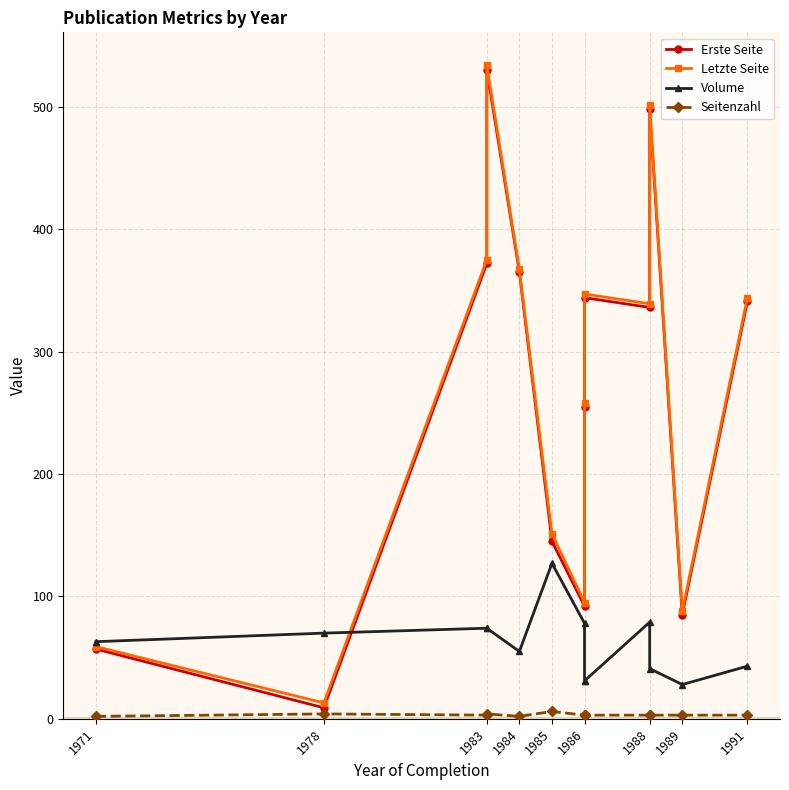

Reading right to left, list all the values displayed in this chart.

Erste Seite: 341	85	498	336	344	255	92	145	365	530	372	9	57
Letzte Seite: 344	88	501	339	347	258	95	151	367	534	375	13	59
Volume: 43	28	41	79	31	31	78	127	55	74	74	70	63
Seitenzahl: 3	3	3	3	3	3	3	6	2	4	3	4	2